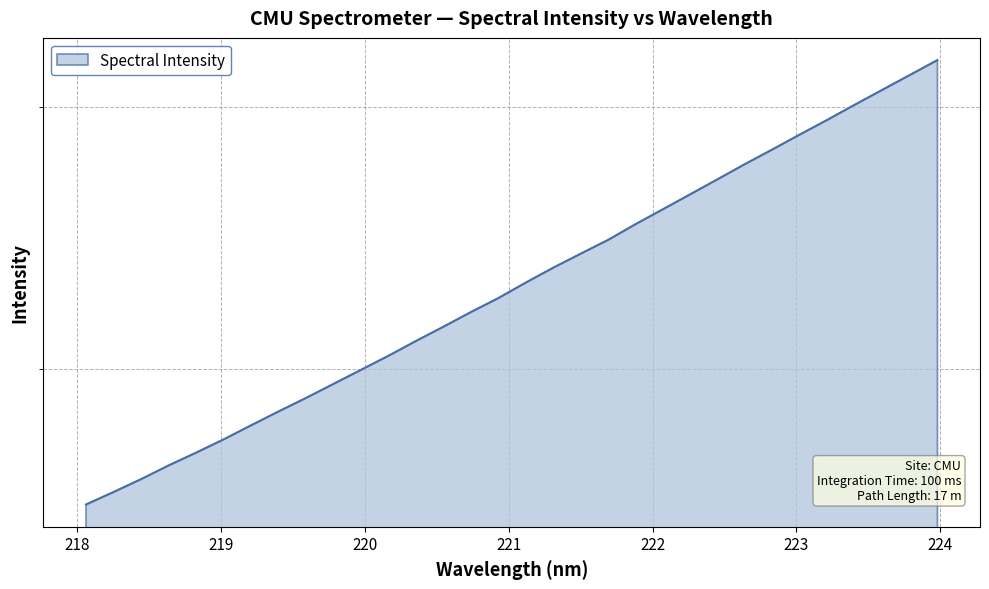

The chart shows a value of 660.1 at 218.8244. True or false?

False